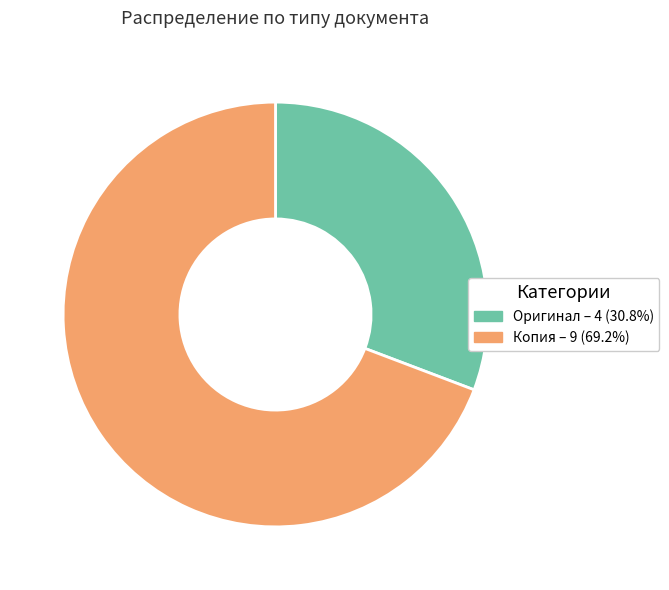

Is there a majority slice in this chart?

Yes